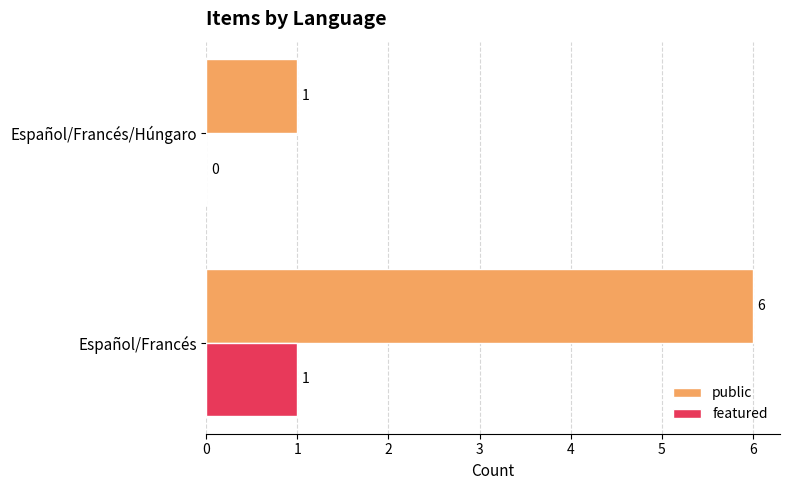

Which category has the highest value in the public series?

Español/Francés